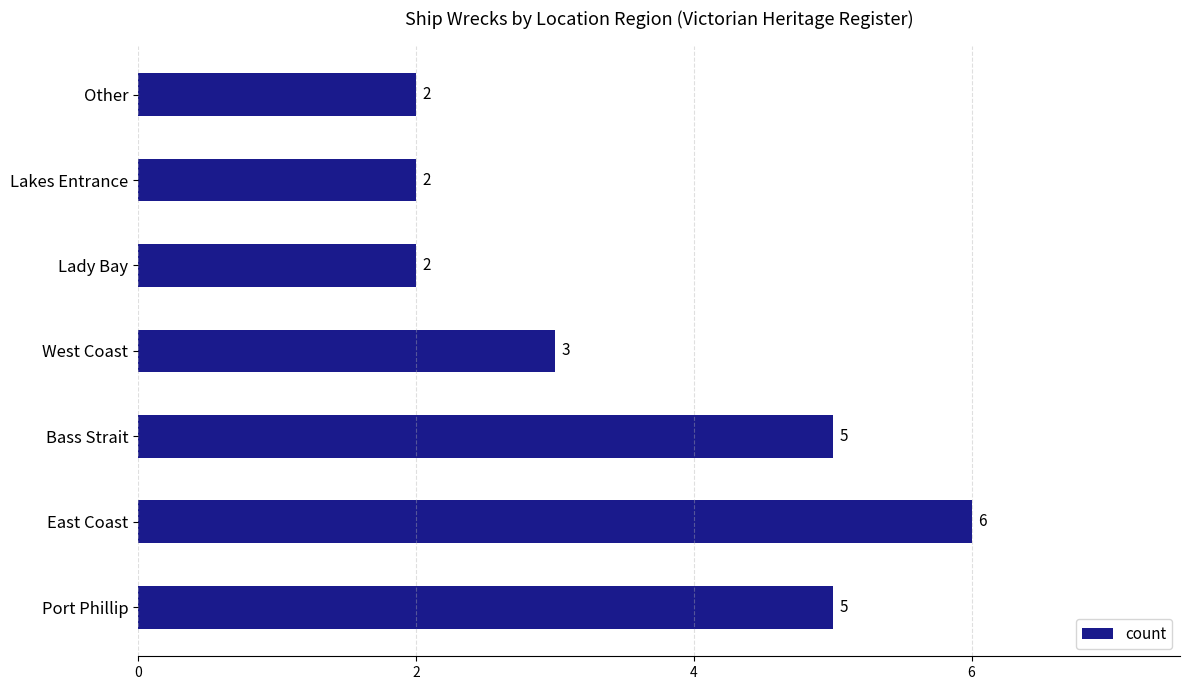

Are the bars horizontal?

Yes